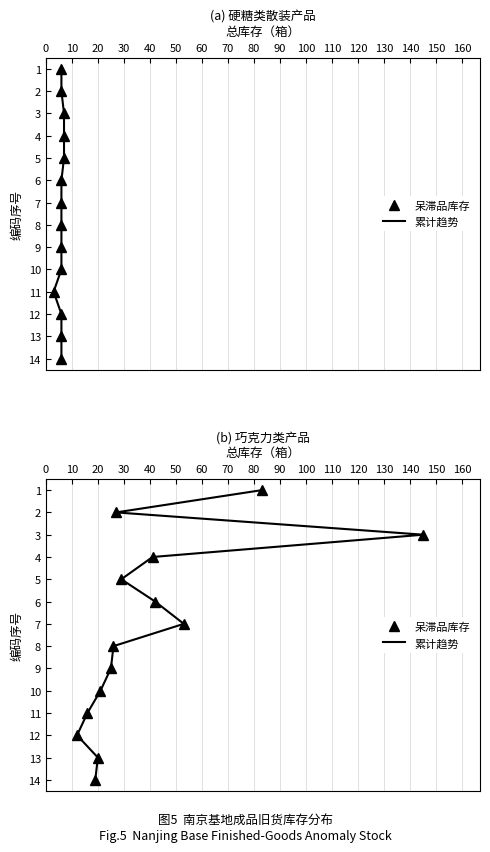

True or false: 硬糖类 and 巧克力类（点位） cross at least once.

False